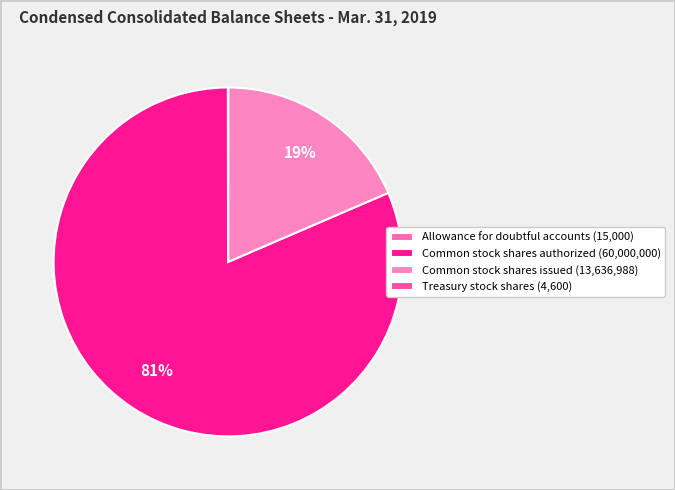

What is the change in value from Allowance for doubtful accounts to Treasury stock shares?

-10400